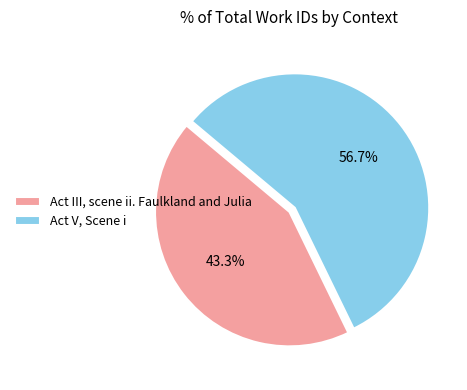

Which slice represents more than half of the pie?

Act V, Scene i